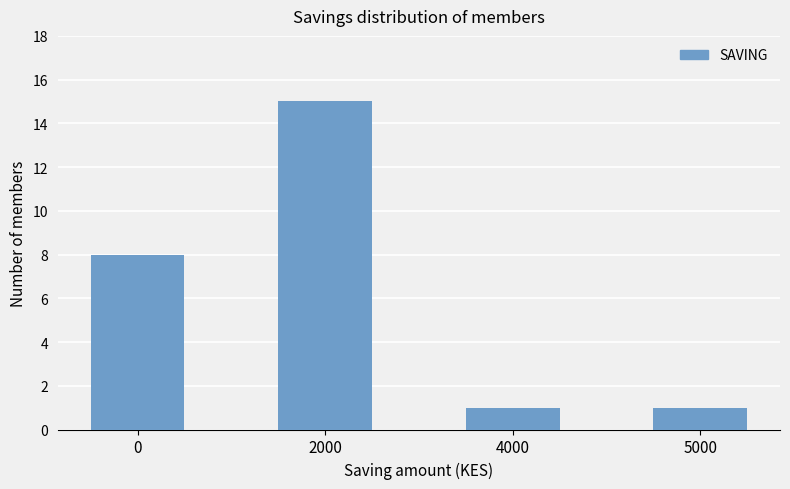

Does the chart contain stacked bars?

No